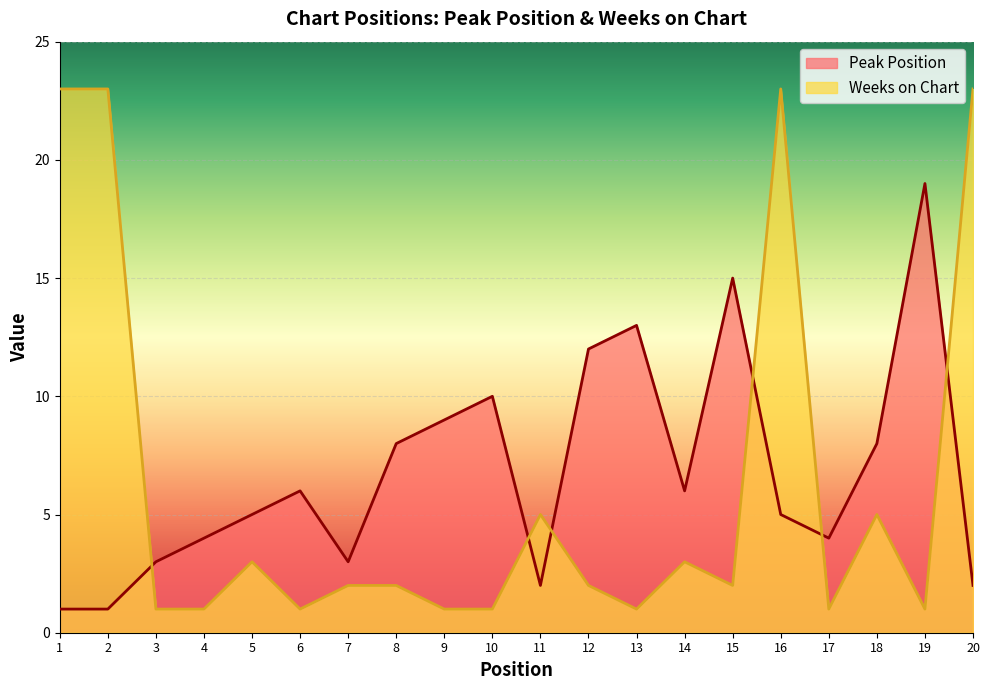

How many lines are shown in the chart?

2